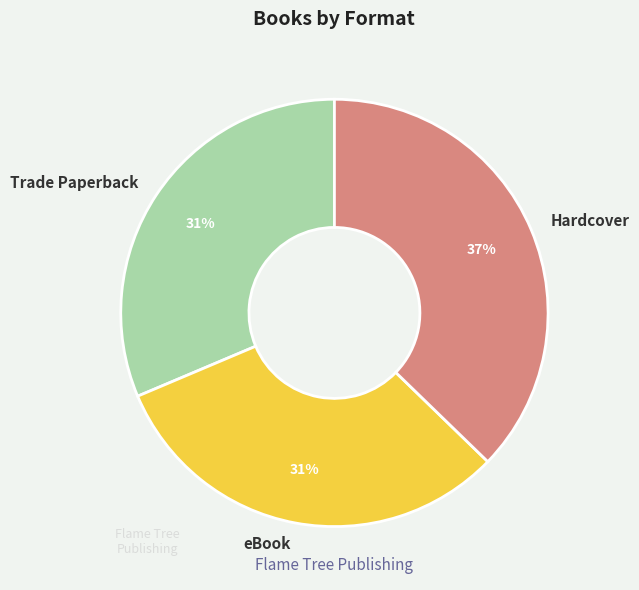

Is the sum of Trade Paperback and eBook greater than half?

Yes